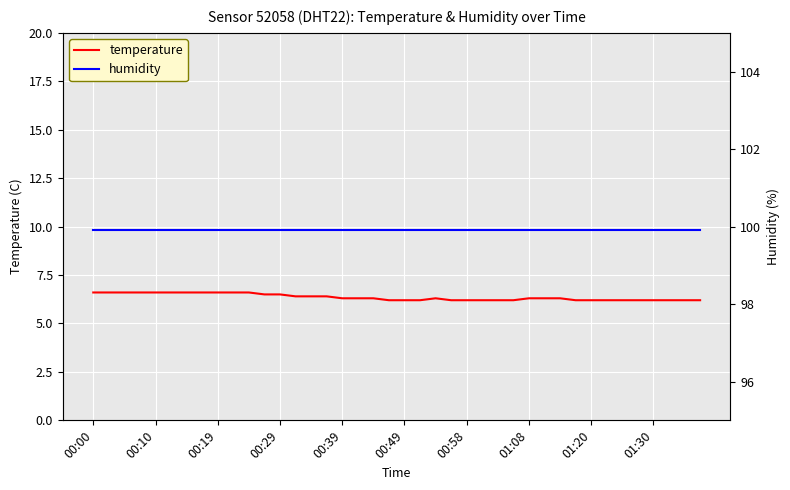

What is the minimum value for temperature?

6.2